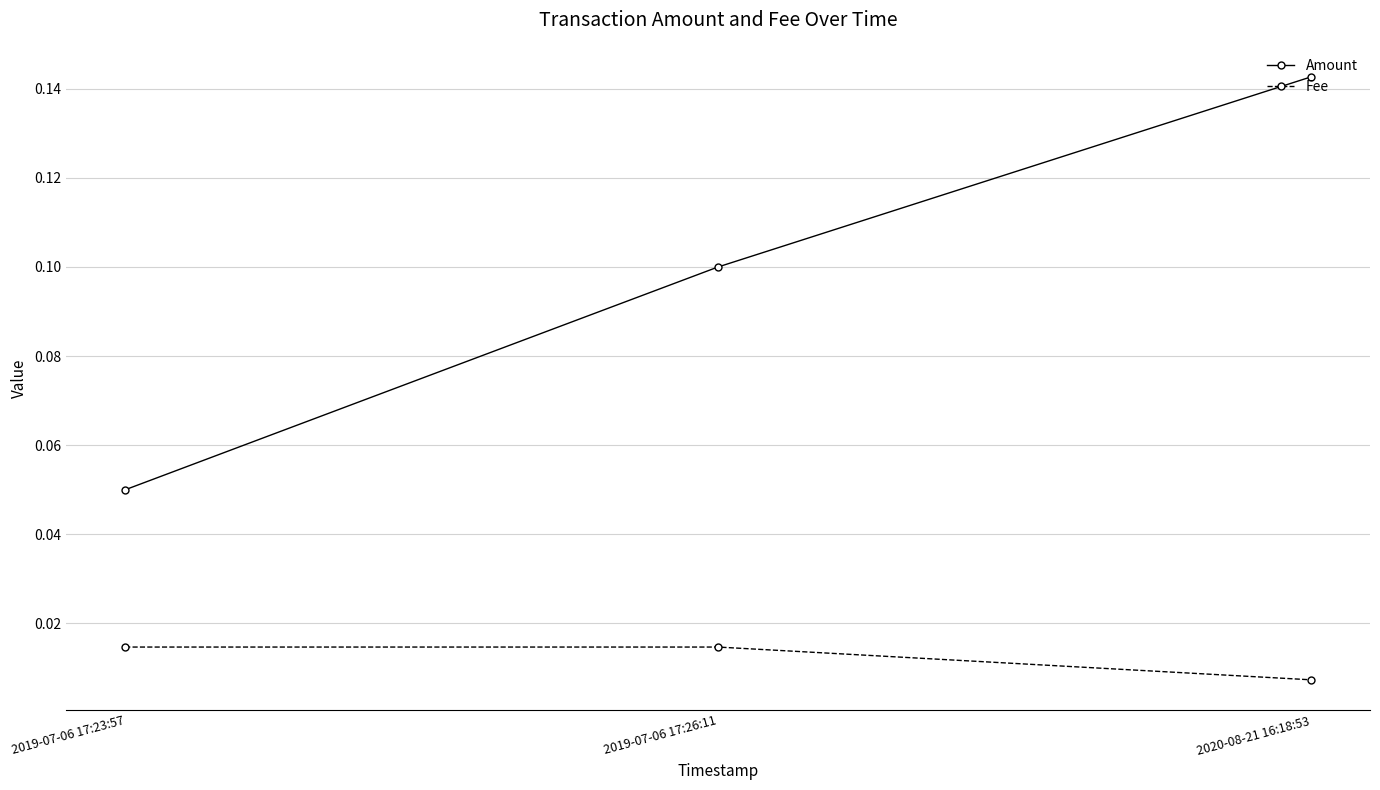

What is the label of the 1st point from the right?

2020-08-21 16:18:53